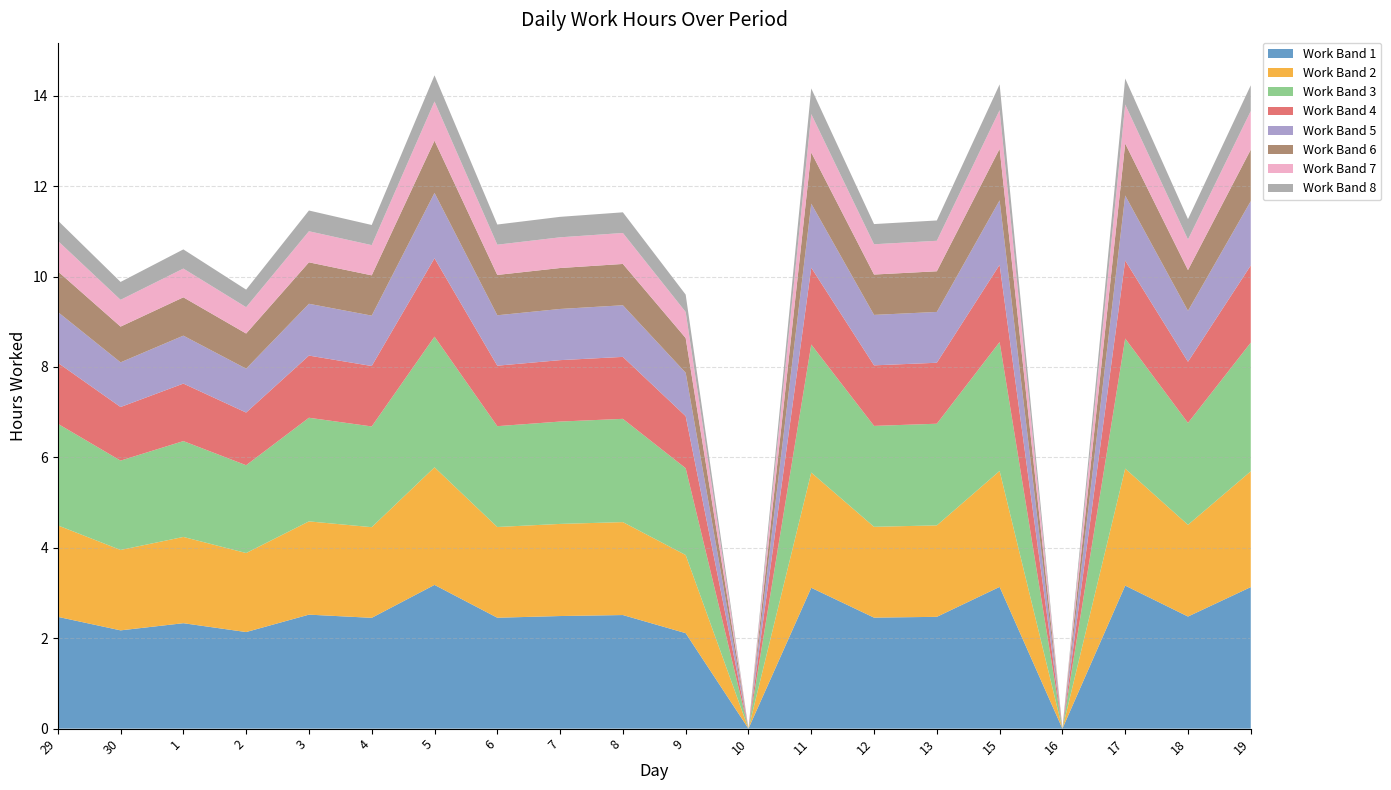

Reading left to right, list all the values displayed in this chart.

11.2	9.9	10.6	9.7	11.5	11.1	14.4	11.2	11.3	11.4	9.6	0.0	14.2	11.2	11.2	14.2	0.0	14.4	11.3	14.2